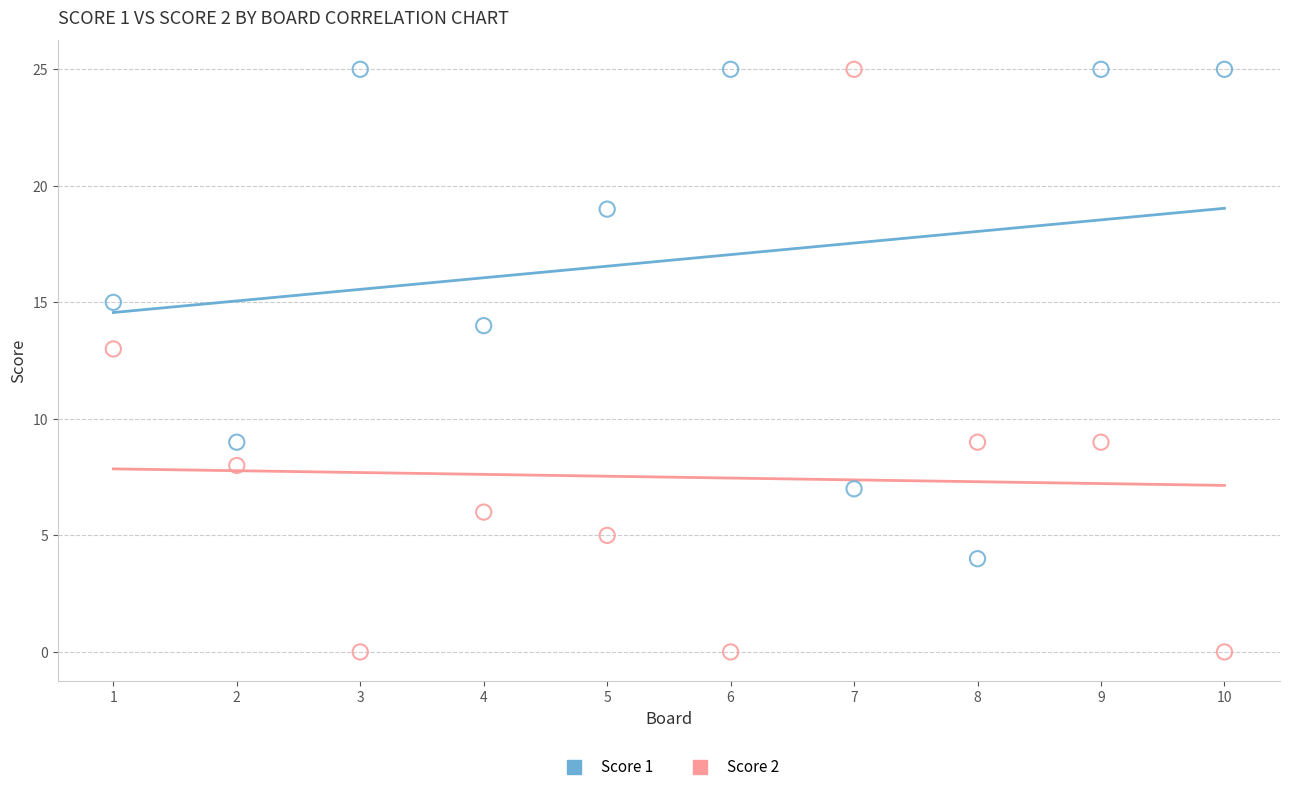

What is the X range (max minus min) for the scatter plot?

9